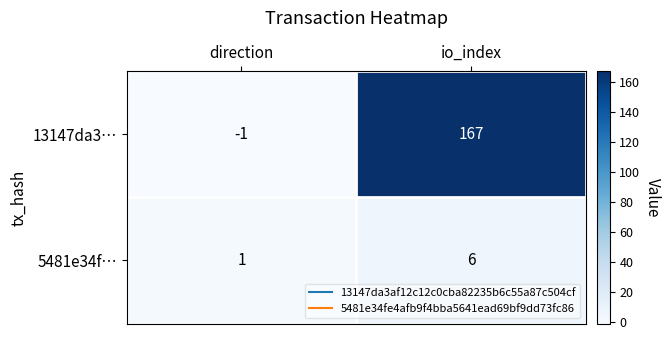

The value of 5481e34f… at direction is 0. True or false?

False